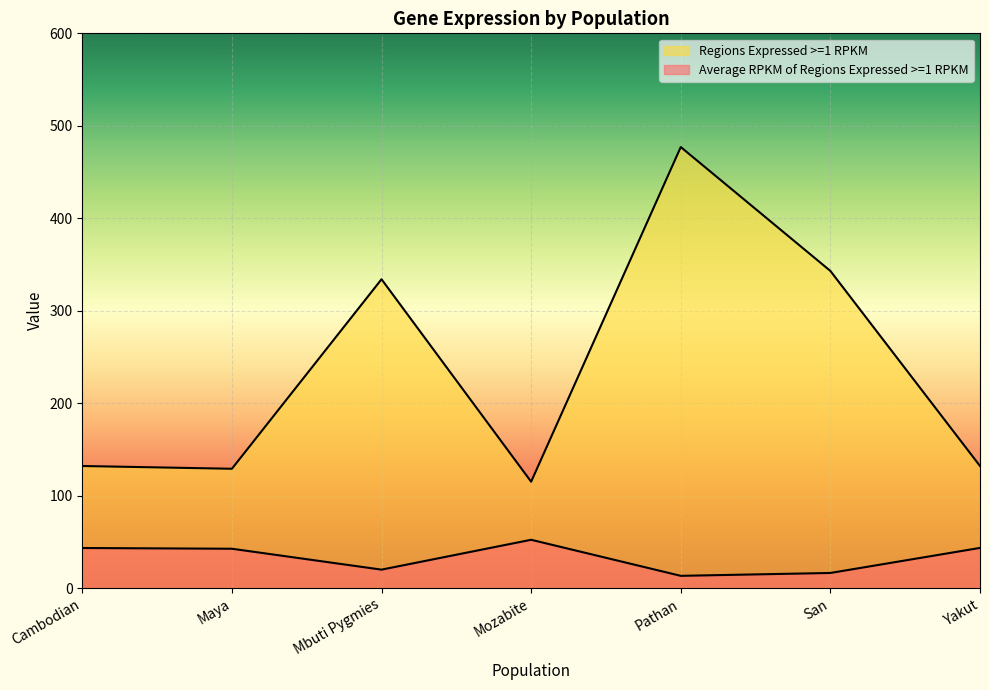

The value of Regions Expressed >=1 RPKM at Maya is 129.0. True or false?

True